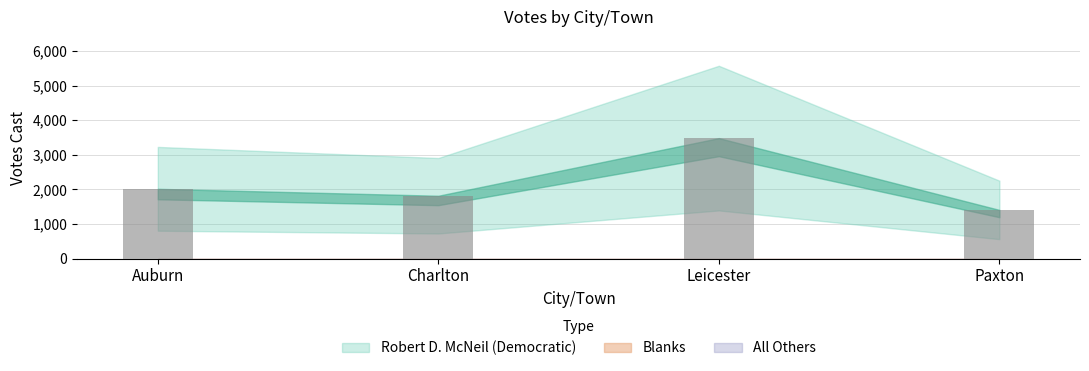

Which has a higher value, Leicester or Auburn?

Leicester